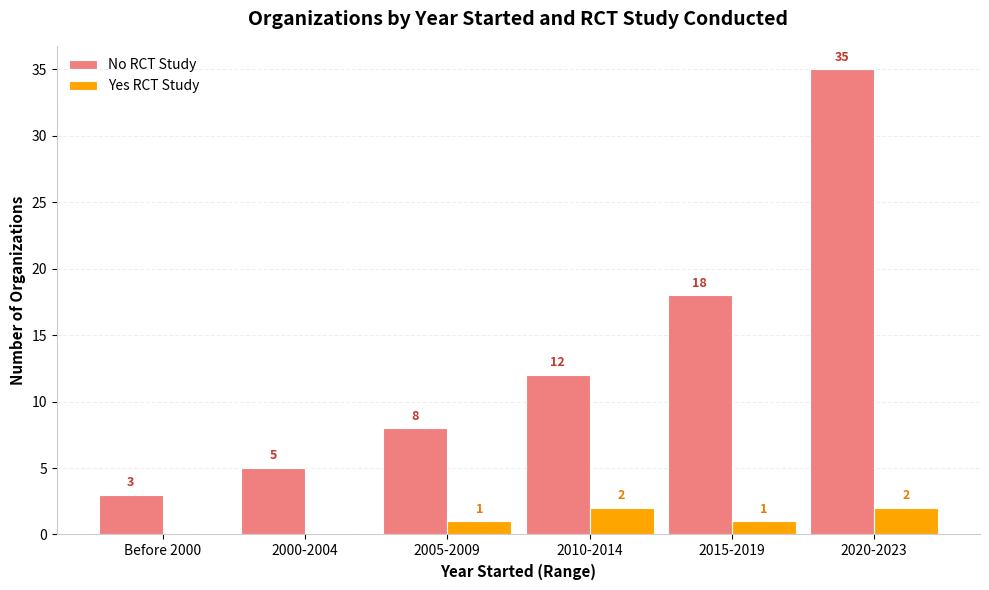

What is the difference between the Yes RCT Study values at 2005-2009 and Before 2000?

1